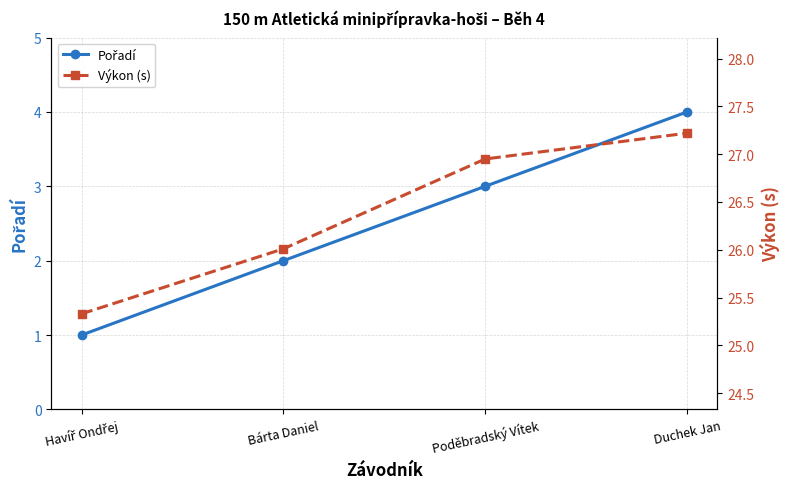

What is the total value across all series at Duchek Jan?

31.2